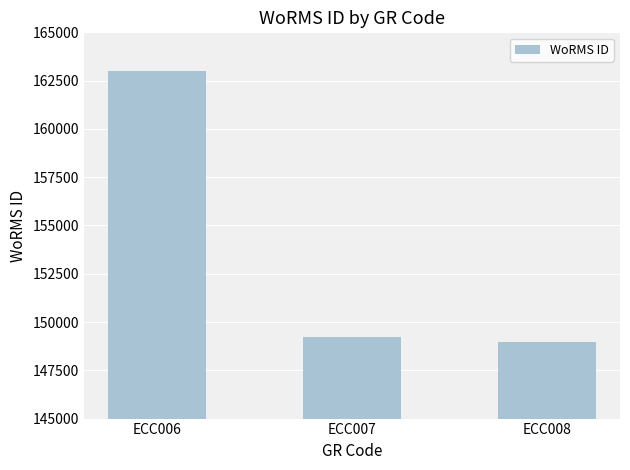

What value does the data have at ECC006, to the nearest 50?

163000